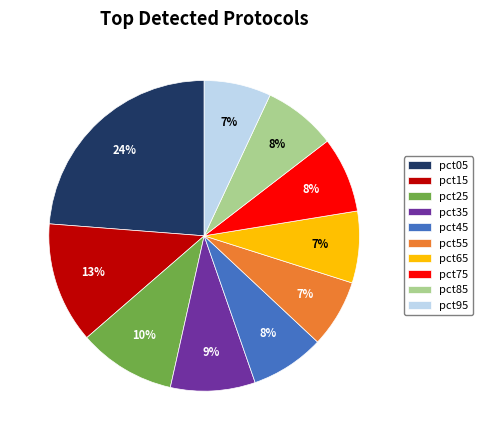

Do pct05 and pct35 together represent more than half of the pie?

No